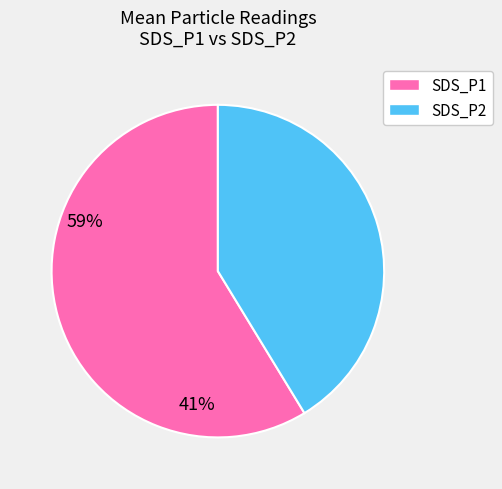

Rank the categories by value from highest to lowest.

SDS_P1, SDS_P2